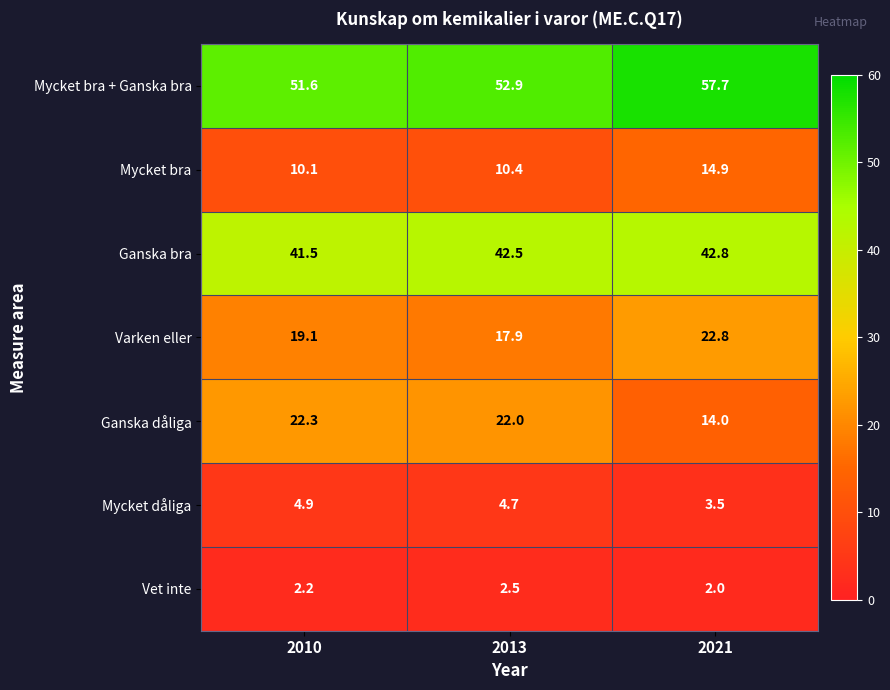

What value does the Ganska dåliga series have at 2013?

22.0